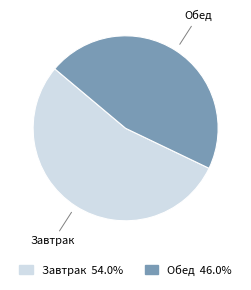

True or false: Завтрак accounts for 54% of the total.

True